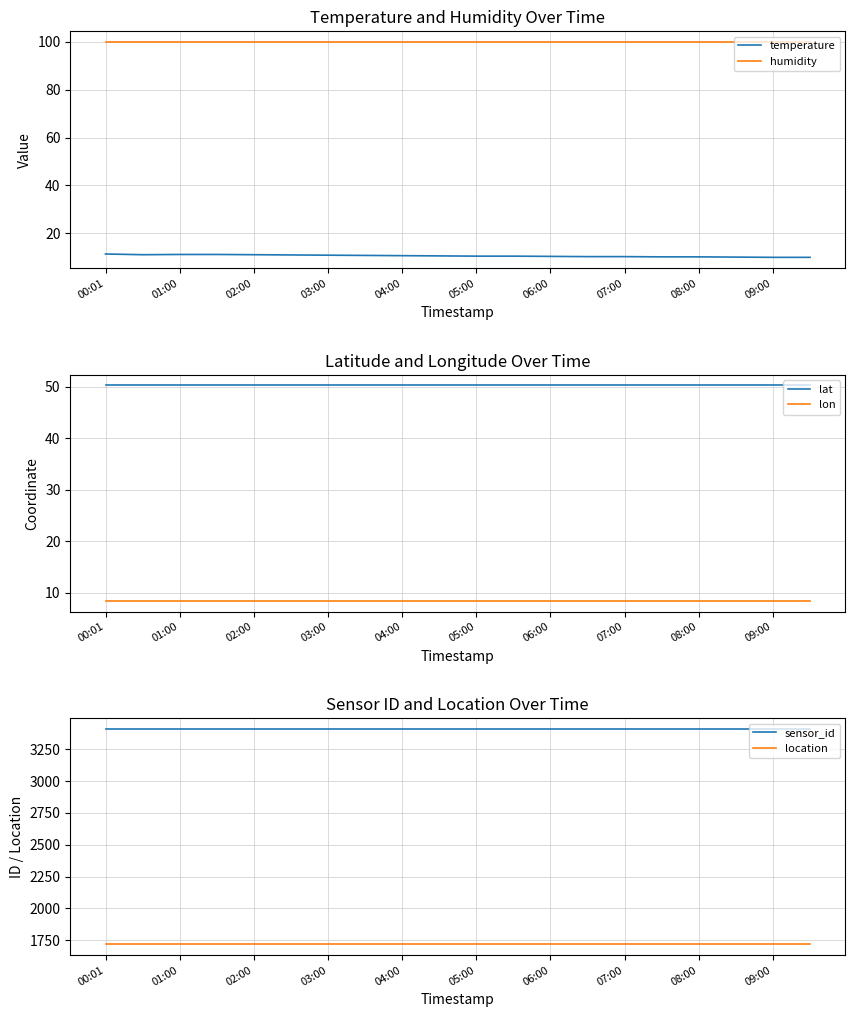

True or false: temperature has more than 0 points higher than both neighbors.

False